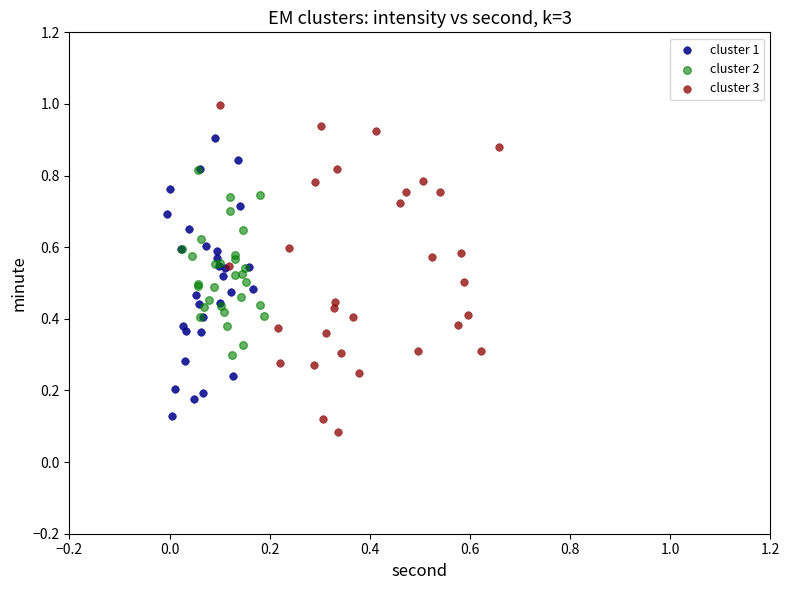

Which series reaches the maximum Y coordinate?

cluster 3